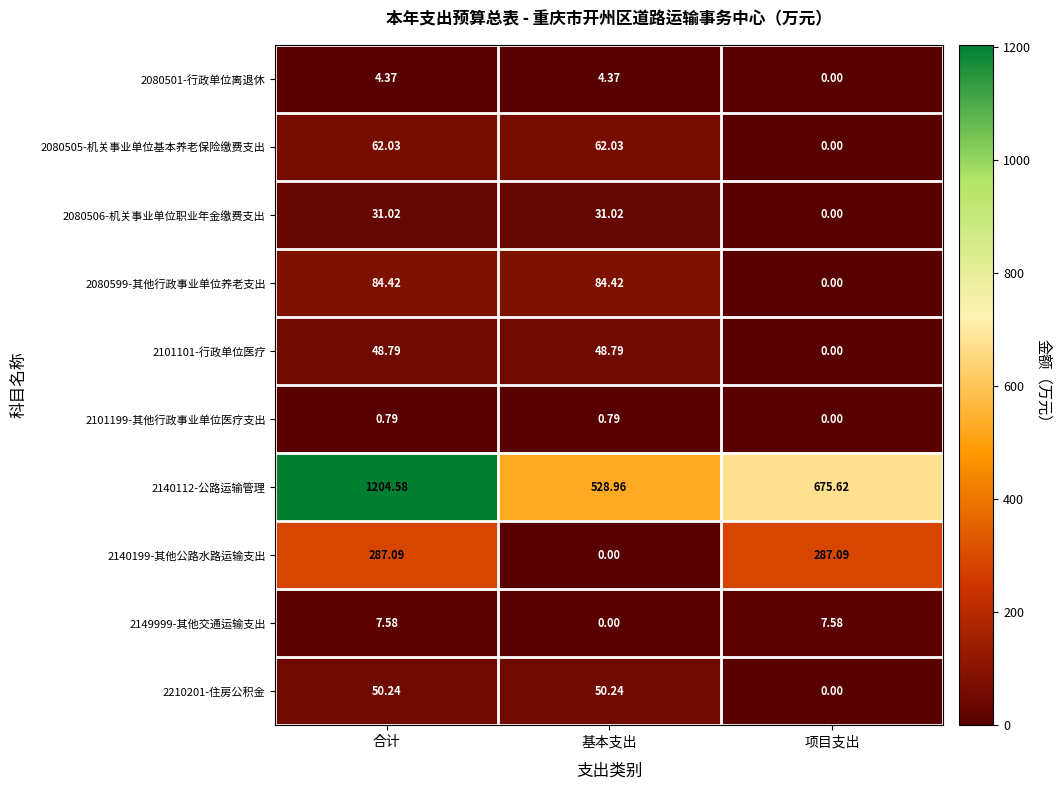

At which category is the sum across all series the highest?

合计